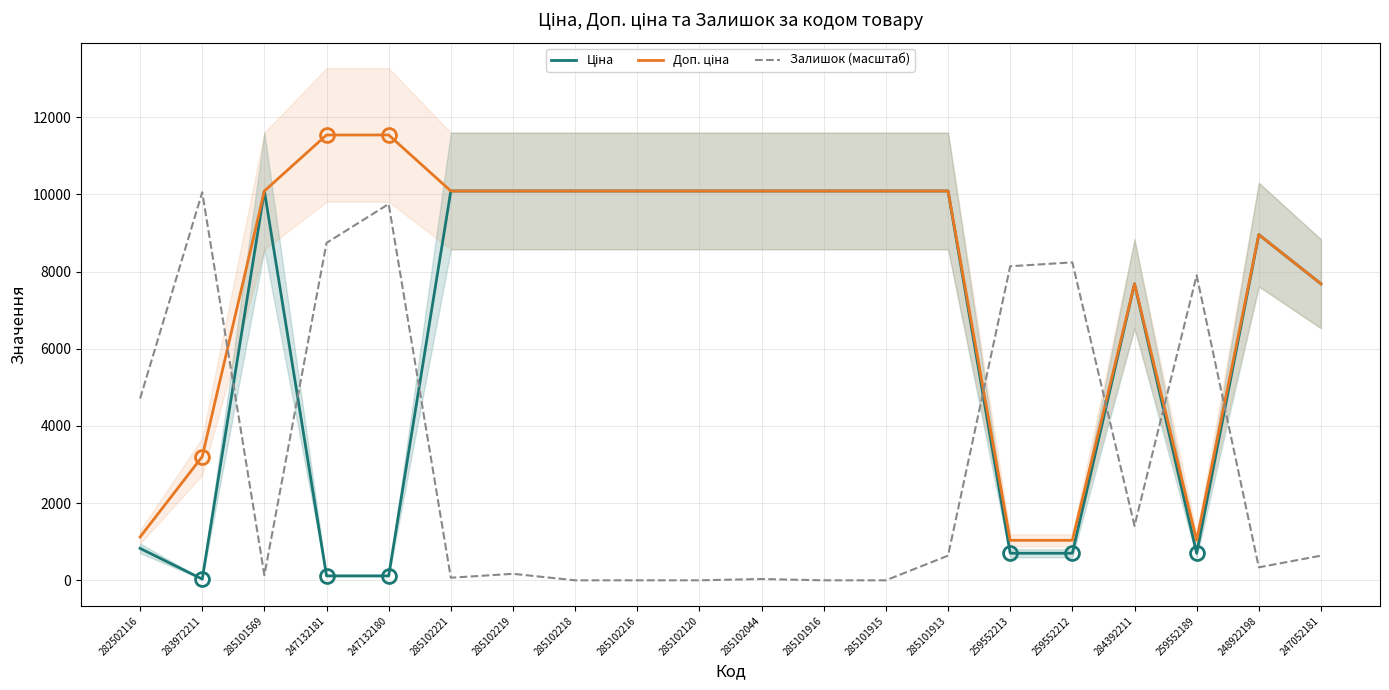

Reading right to left, what are all the values shown in this chart?

Ціна: 7680.9	8955.1	701.4	7680.9	701.4	701.4	10085.8	10085.8	10085.8	10085.8	10085.8	10085.8	10085.8	10085.8	10085.8	115.4	115.4	10085.8	32.0	827.6
Доп. ціна: 7680.9	8955.1	1036.0	7680.9	1036.0	1036.0	10085.8	10085.8	10085.8	10085.8	10085.8	10085.8	10085.8	10085.8	10085.8	11537.0	11537.0	10085.8	3205.0	1121.5
Залишок (масштаб): 638.8	336.2	7900.6	1412.0	8236.8	8135.9	638.8	0.0	0.0	33.6	0.0	0.0	0.0	168.1	67.2	9749.6	8741.0	134.5	10052.2	4706.7